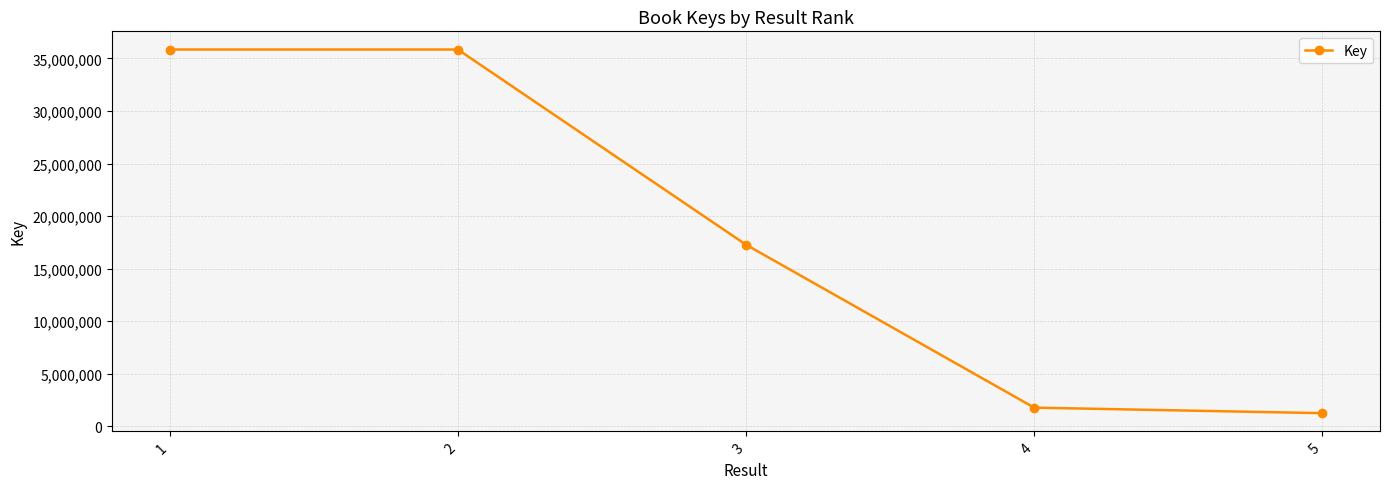

At which category does the chart reach its minimum across all series?

5